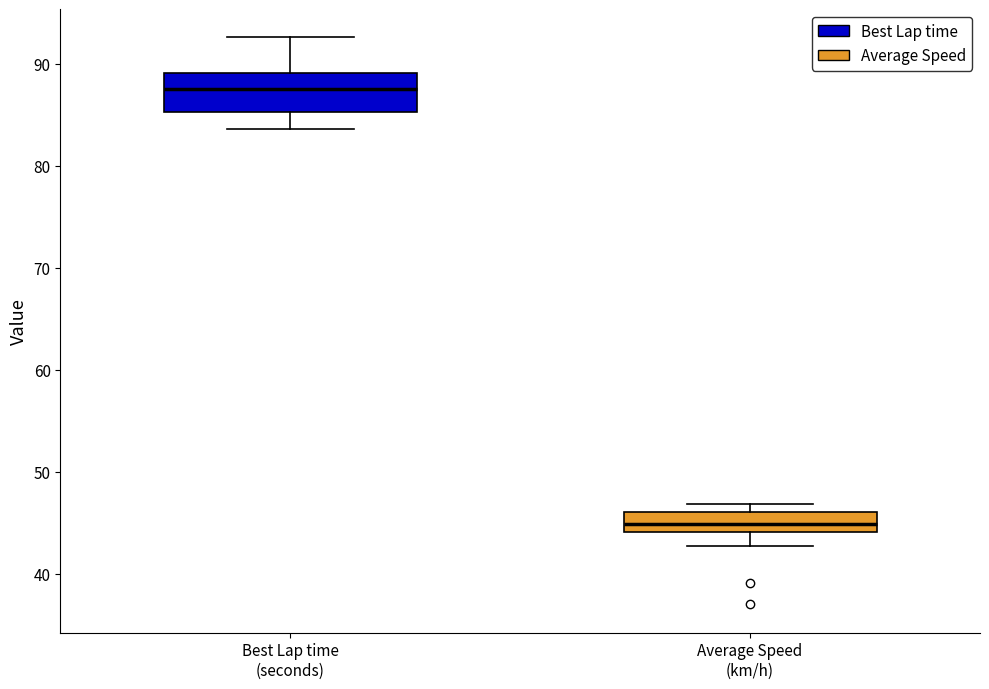

Reading left to right, read every box against the y-axis: the position of its median line, the range the box covers, and the ends of its whiskers. The values are not printed on the chart, so give them approximately, as read against the axis.

Best Lap time (seconds): median 88, box 85 to 89, whiskers 84 to 93
Average Speed (km/h): median 45, box 44 to 46, whiskers 43 to 47